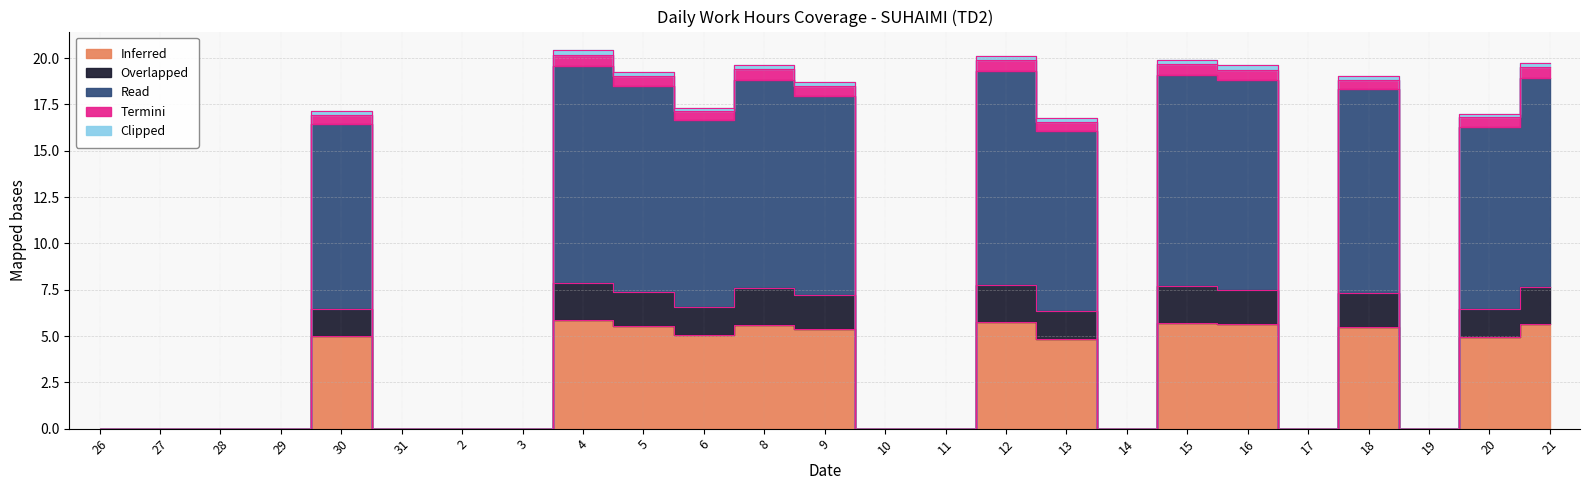

What is the label of the 5th point from the left?

30